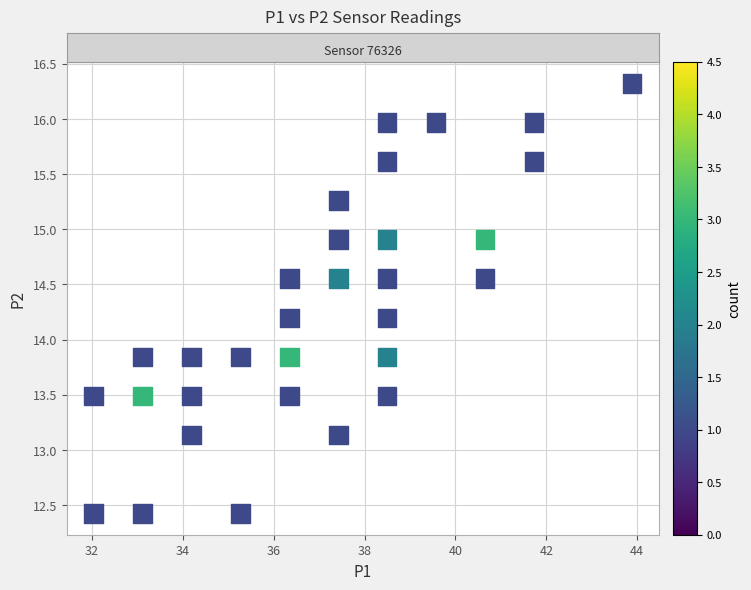

What is the range of X values (max minus min)?

11.8